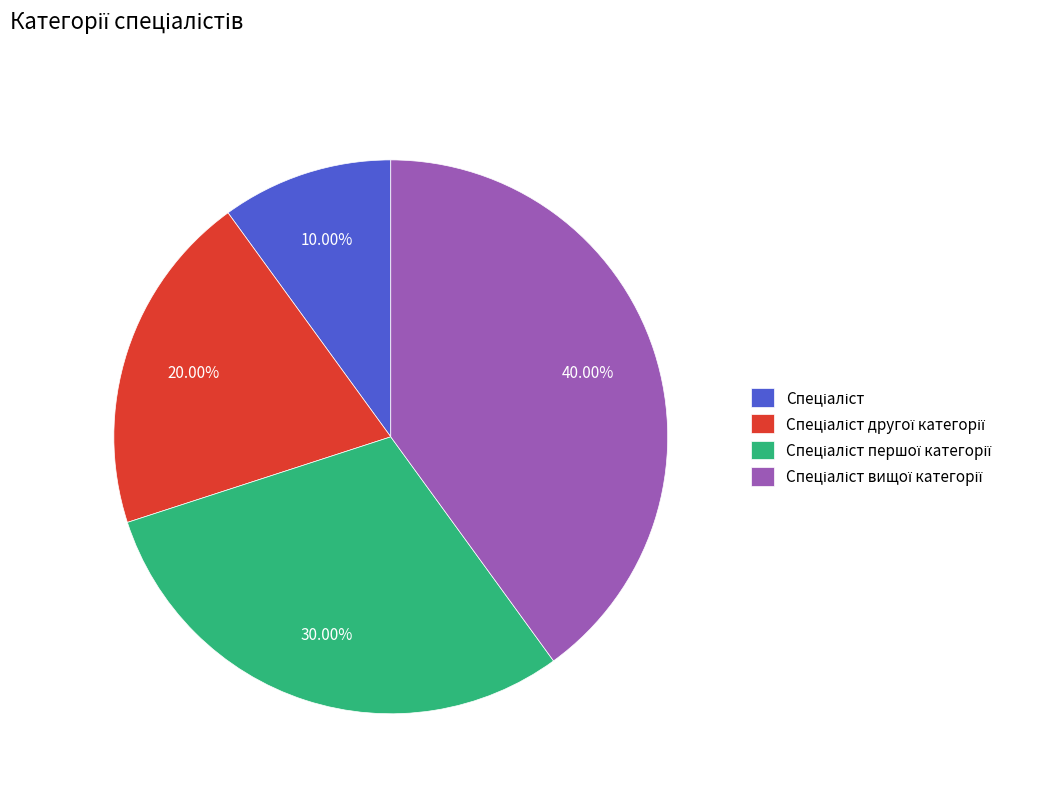

Is there any slice that represents more than half of the pie?

No